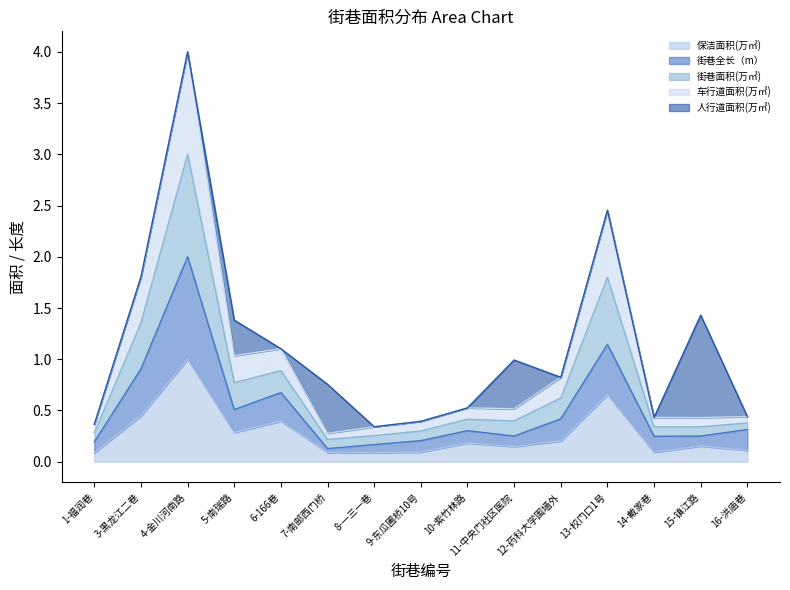

True or false: 保洁面积(万㎡) has a value of 0.1 at 16-洪庙巷.

True